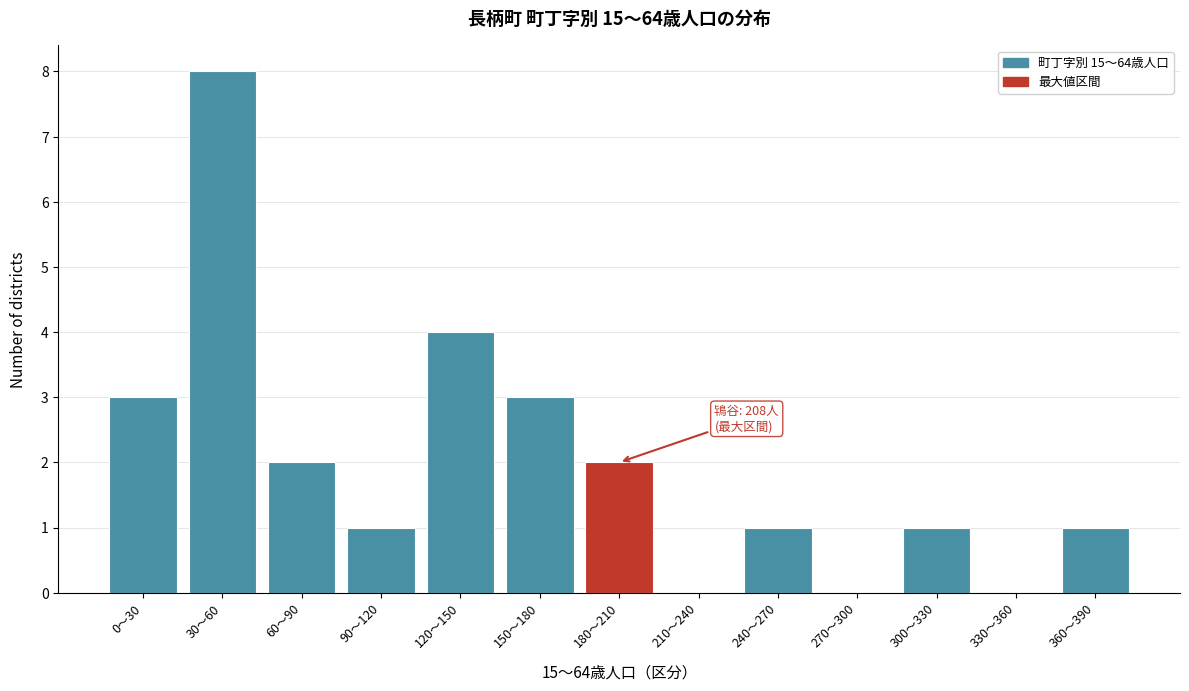

Reading left to right, list all the values displayed in this chart.

0〜30=3	30〜60=8	60〜90=2	90〜120=1	120〜150=4	150〜180=3	180〜210=2	210〜240=0	240〜270=1	270〜300=0	300〜330=1	330〜360=0	360〜390=1